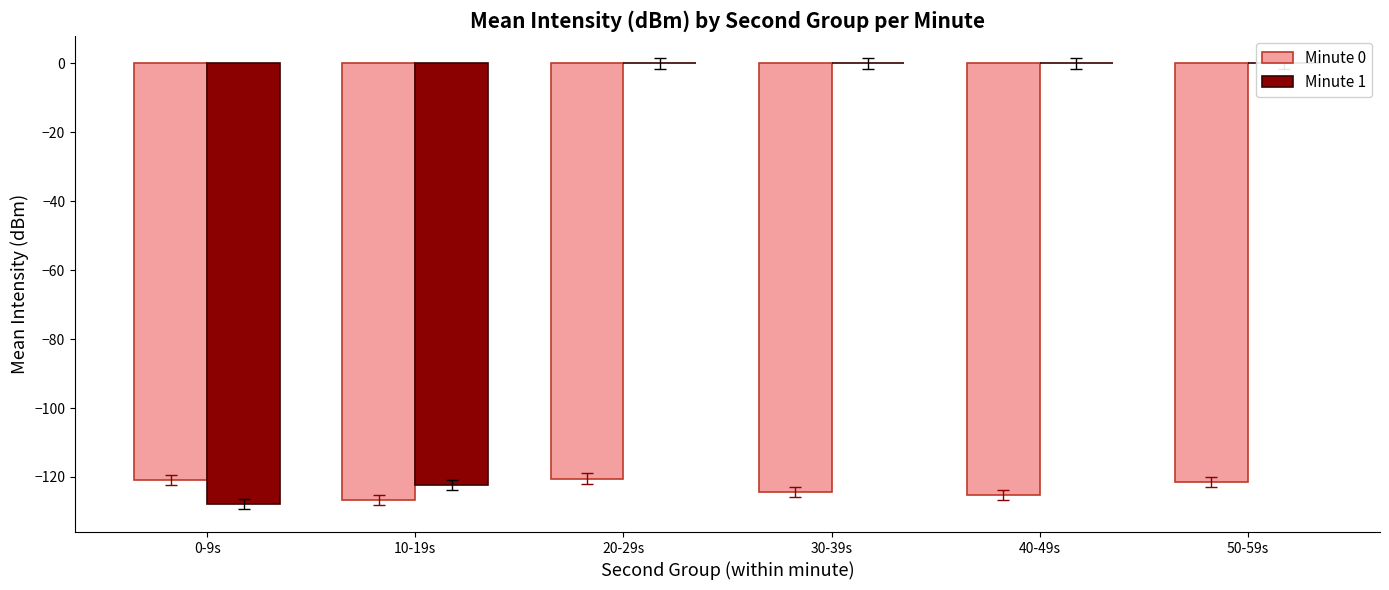

What is the sum of all Minute 0 values?

-739.3